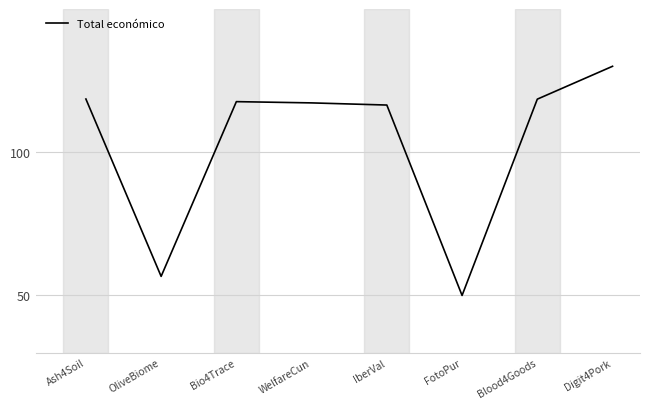

What is the difference between the second highest and minimum values?

68.6